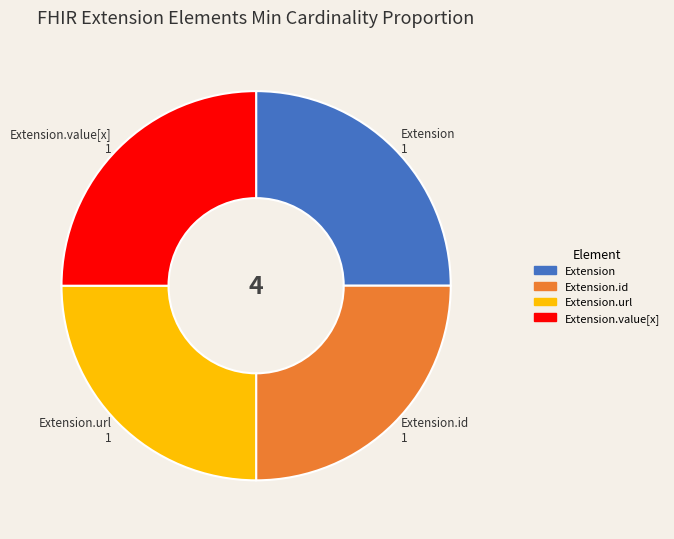

Does any single category account for the majority?

No